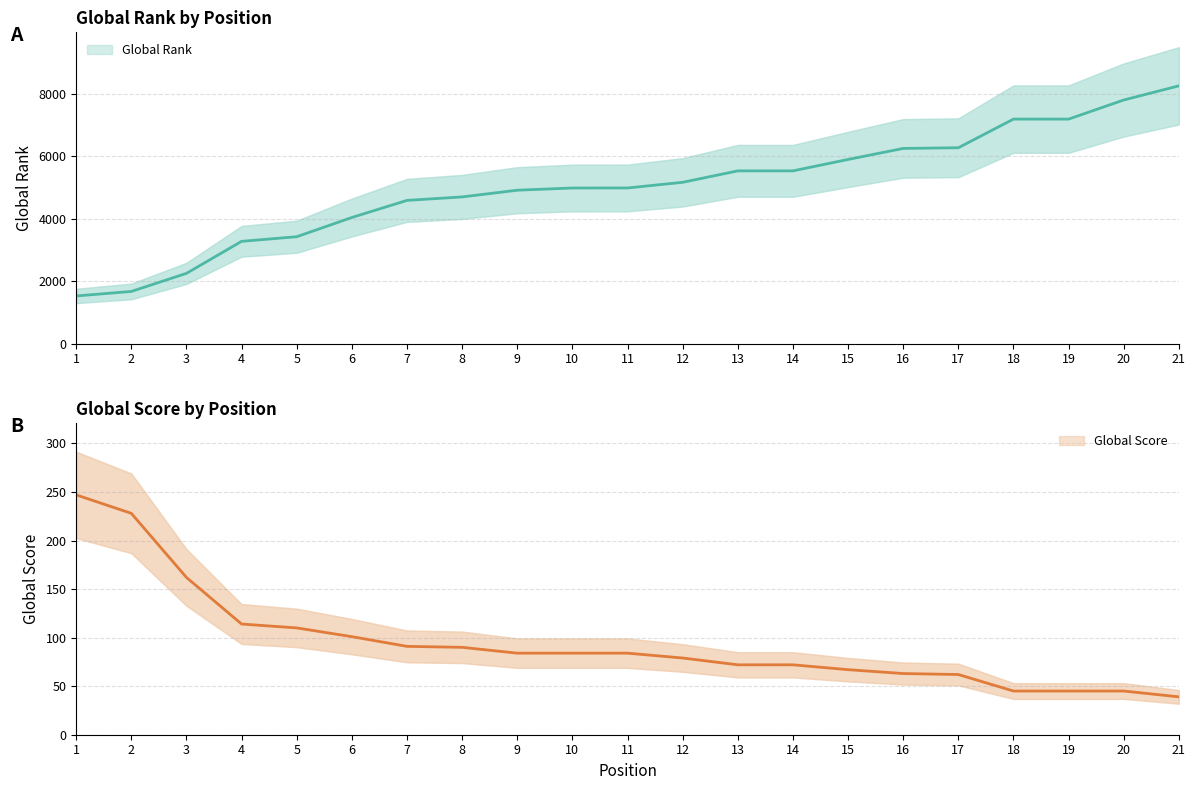

At which label does Global Rank first exceed 4987?

12